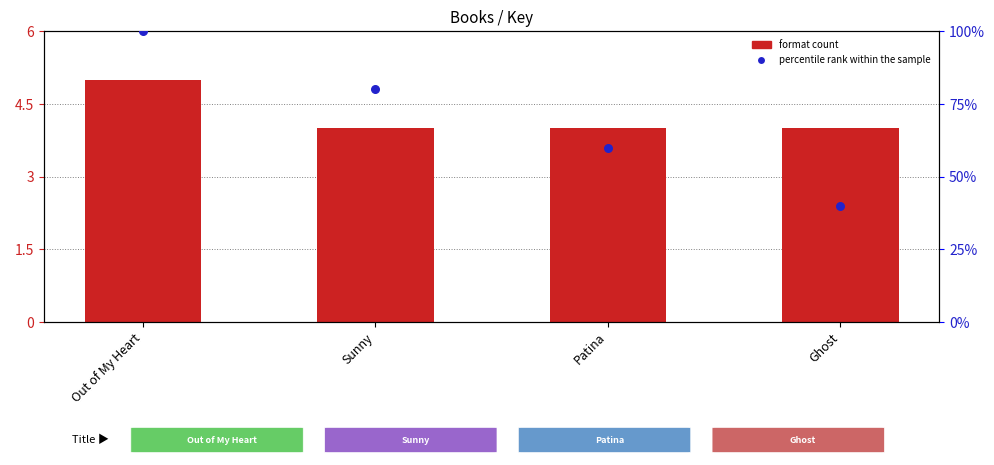

Which series has the largest Y range (max minus min)?

percentile rank within the sample